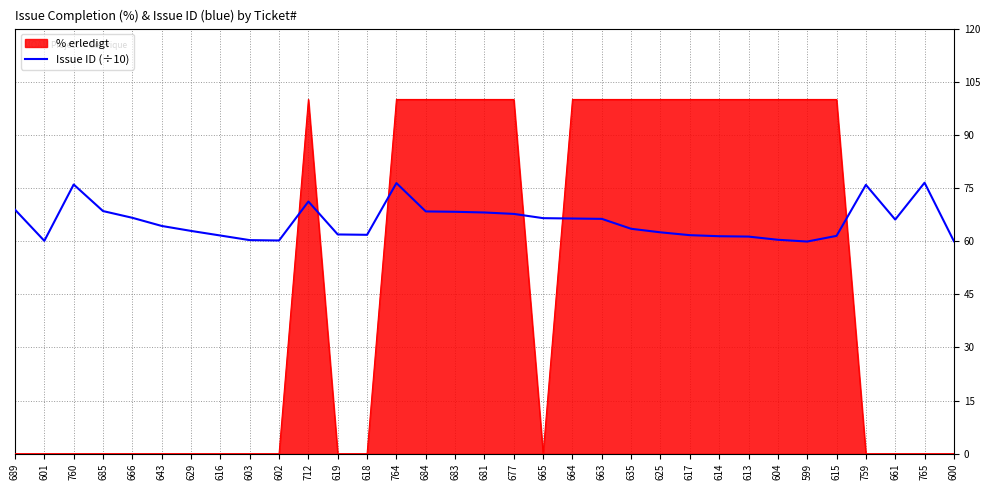

What is the difference between the maximum and minimum values in the Issue ID (÷10) series?

16.6